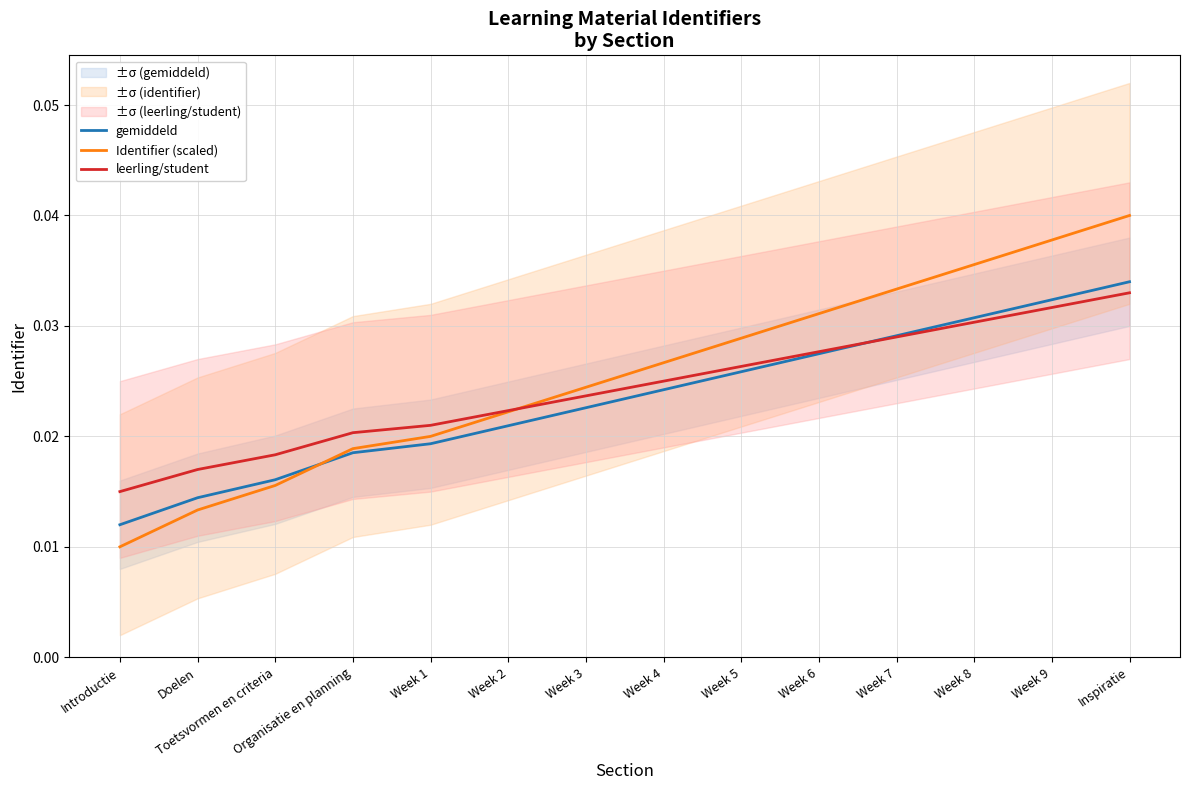

The value of gemiddeld at Week 7 is 0.0. True or false?

False